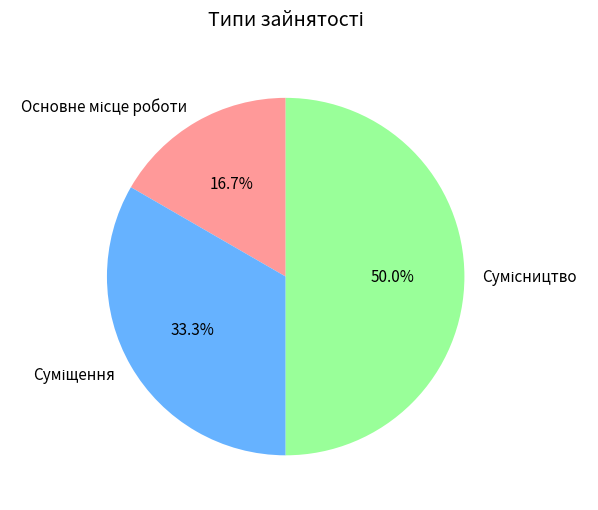

Do Сумісництво and Суміщення together represent more than half of the pie?

Yes